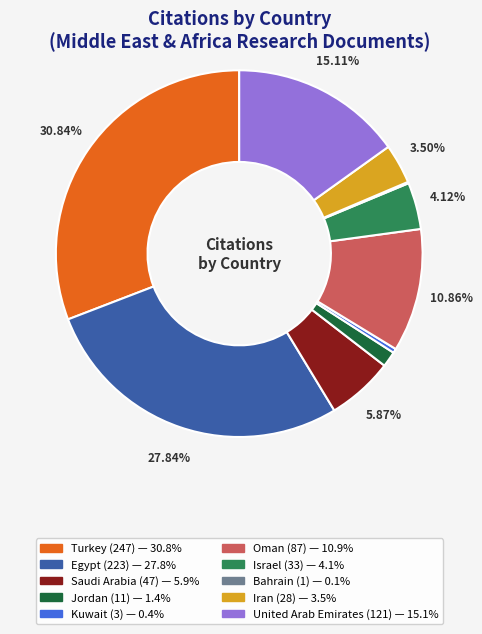

To the nearest percent, what is the average slice percentage?

10%